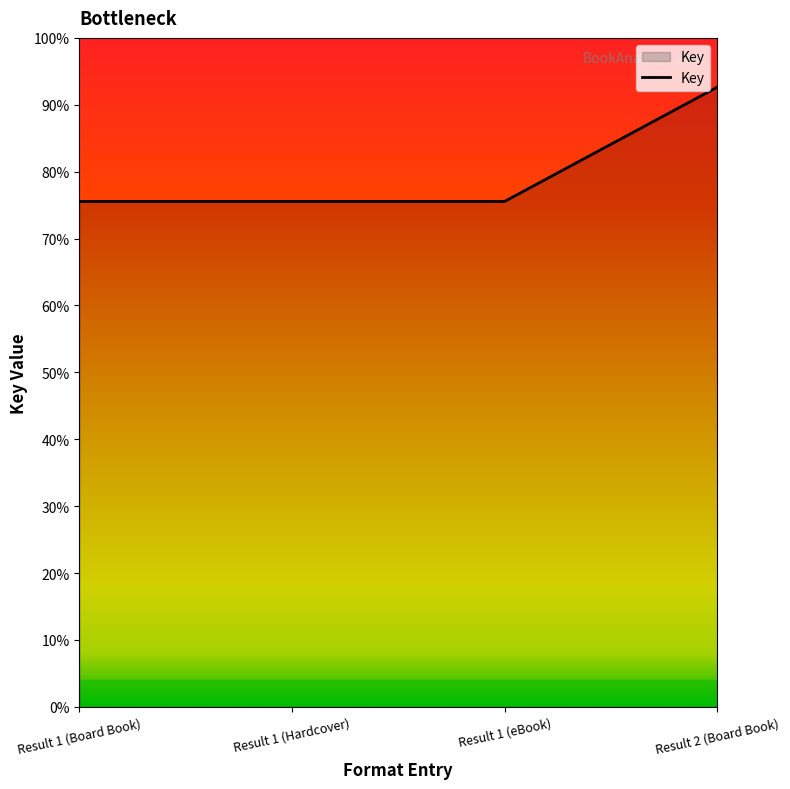

At which label is the value closest to 18500495?

Result 1 (Board Book)